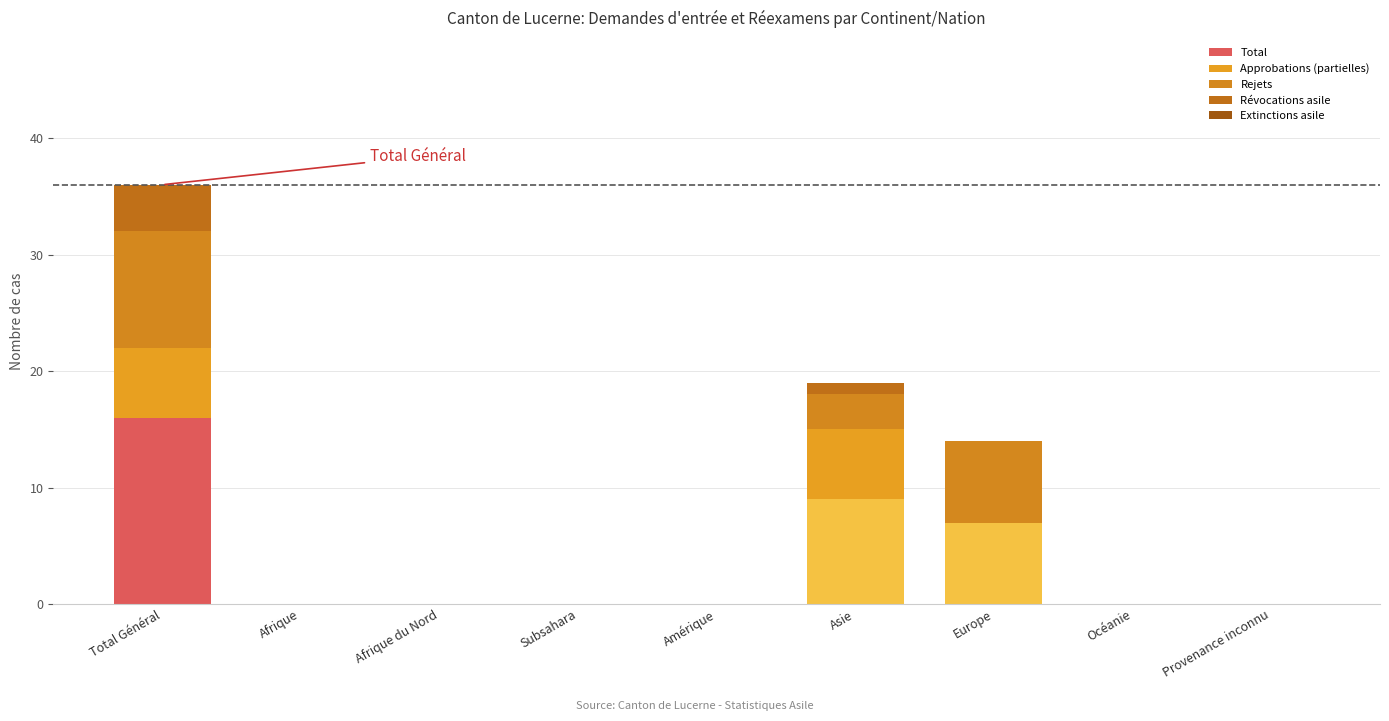

How many Rejets values are between 0 and 3?

7